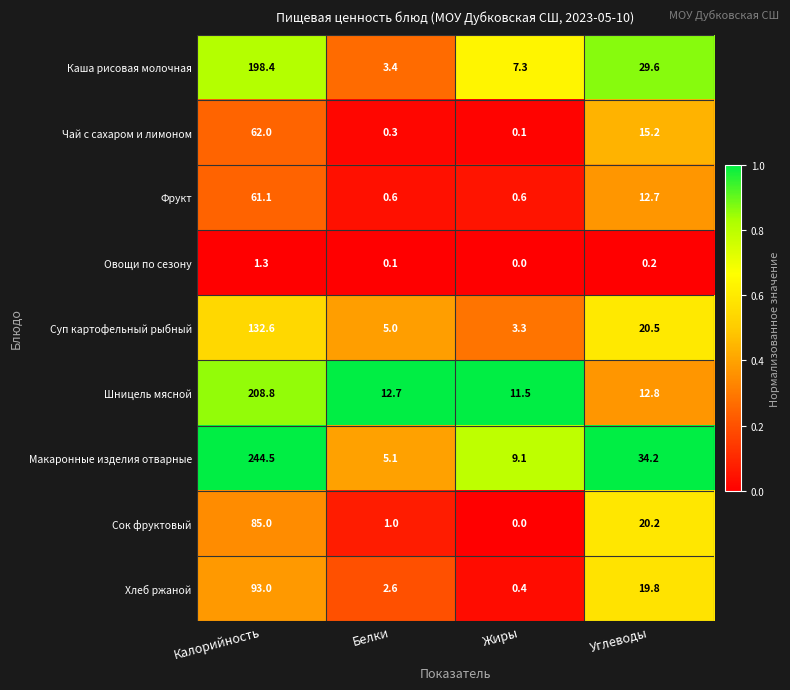

What is the difference between the highest and lowest values at Белки?

12.6